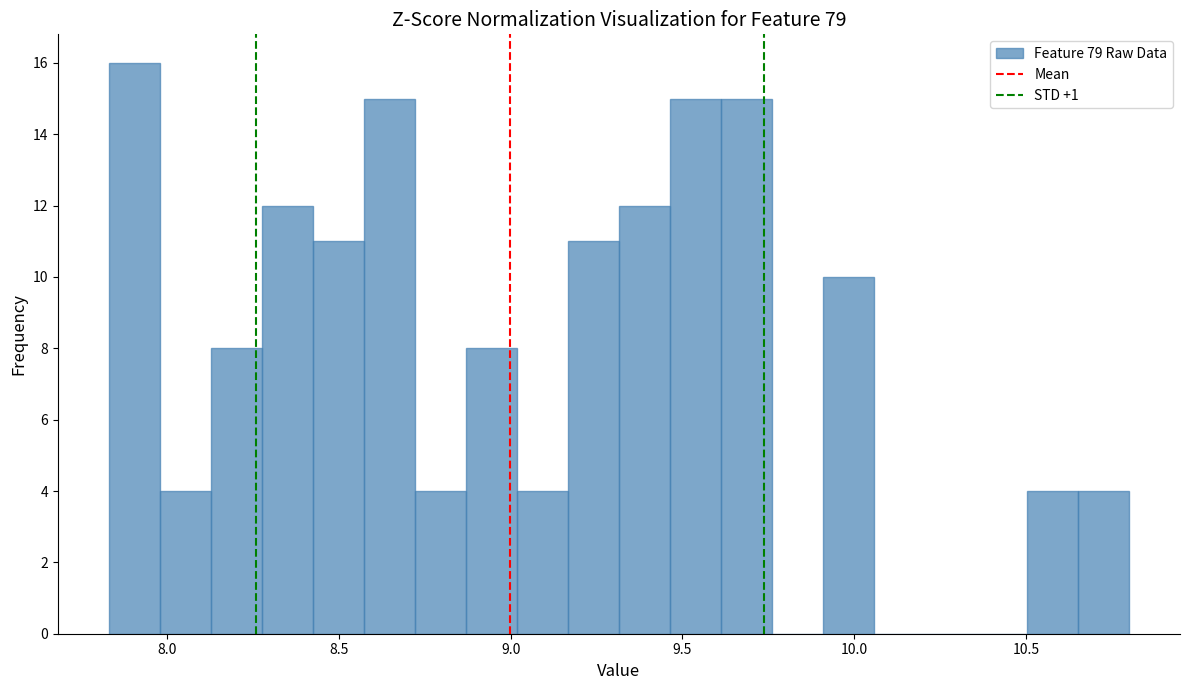

Read against the x-axis, roughly where is the centre of the tallest bar?

7.90